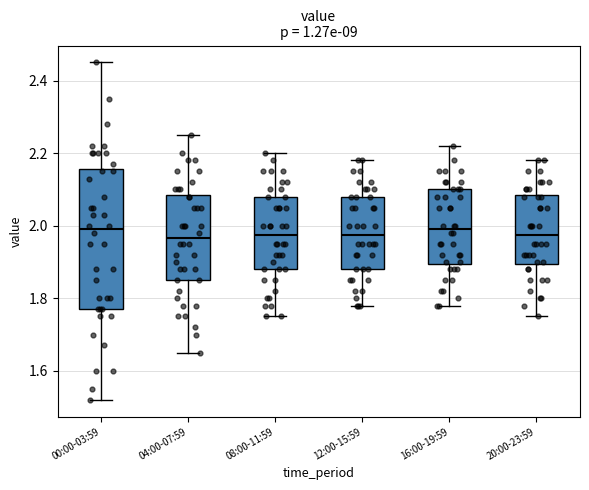

Reading left to right, read every box against the y-axis: the position of its median line, the range the box covers, and the ends of its whiskers. The values are not printed on the chart, so give them approximately, as read against the axis.

00:00-03:59: median 2.00, box 1.78 to 2.16, whiskers 1.52 to 2.46
04:00-07:59: median 1.96, box 1.86 to 2.08, whiskers 1.66 to 2.26
08:00-11:59: median 1.98, box 1.88 to 2.08, whiskers 1.76 to 2.20
12:00-15:59: median 1.98, box 1.88 to 2.08, whiskers 1.78 to 2.18
16:00-19:59: median 2.00, box 1.90 to 2.10, whiskers 1.78 to 2.22
20:00-23:59: median 1.98, box 1.90 to 2.08, whiskers 1.76 to 2.18